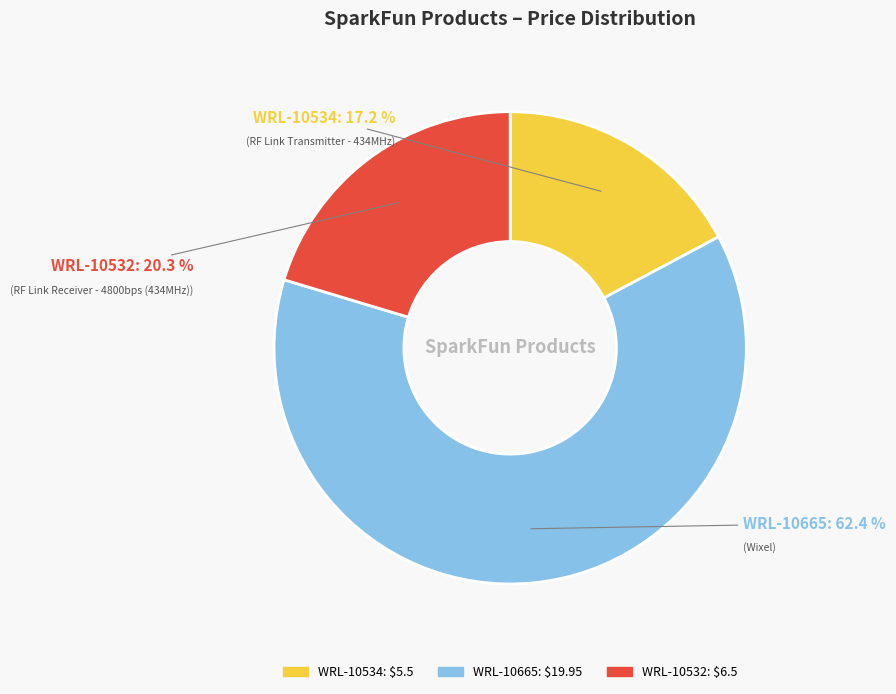

Which slice is the smallest?

WRL-10534